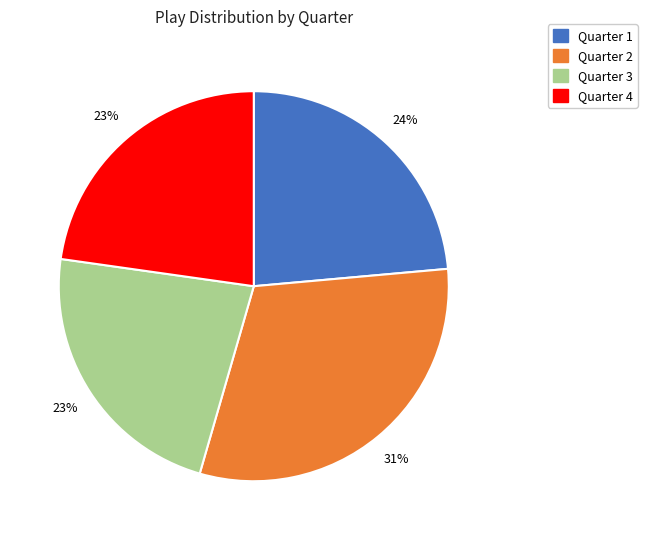

Do Quarter 2 and Quarter 1 together represent more than half of the pie?

Yes